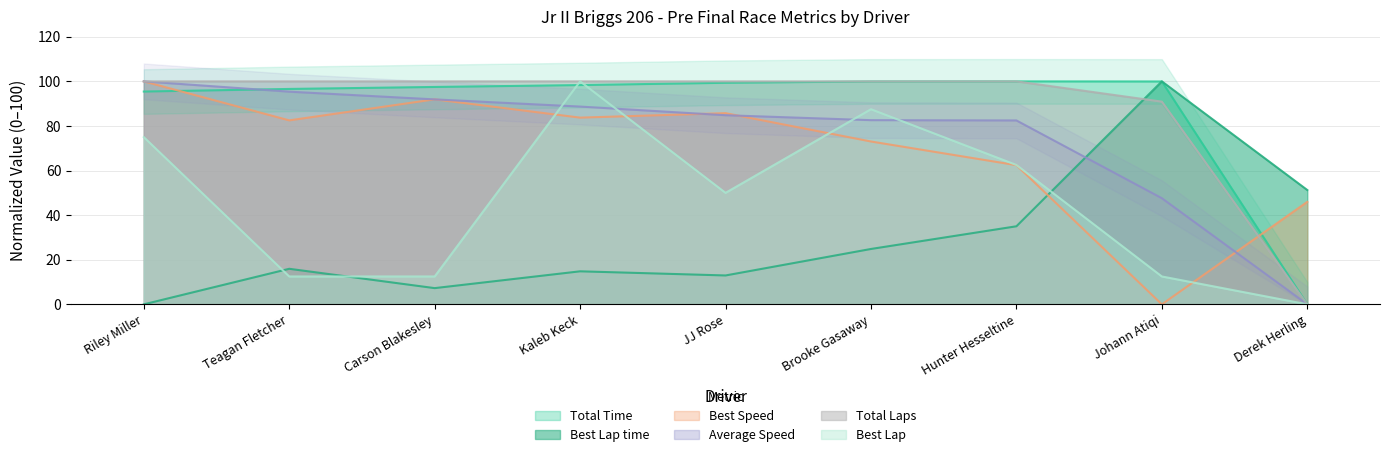

What position from the right is Teagan Fletcher?

8